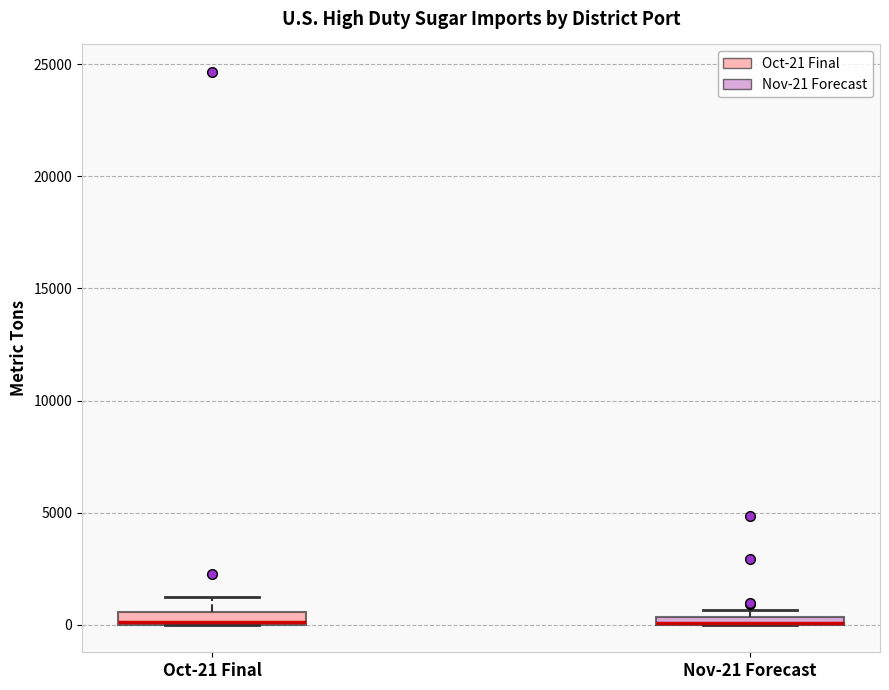

Where is the lower edge of the box for Nov-21 Forecast on the y-axis? The values are not printed on the chart, so give them approximately, as read against the axis.

0